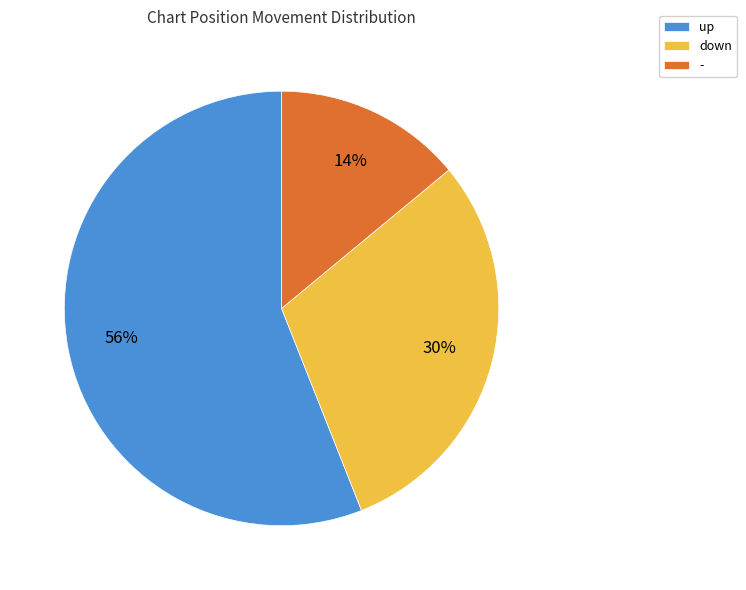

Do - and up together represent more than half of the pie?

Yes